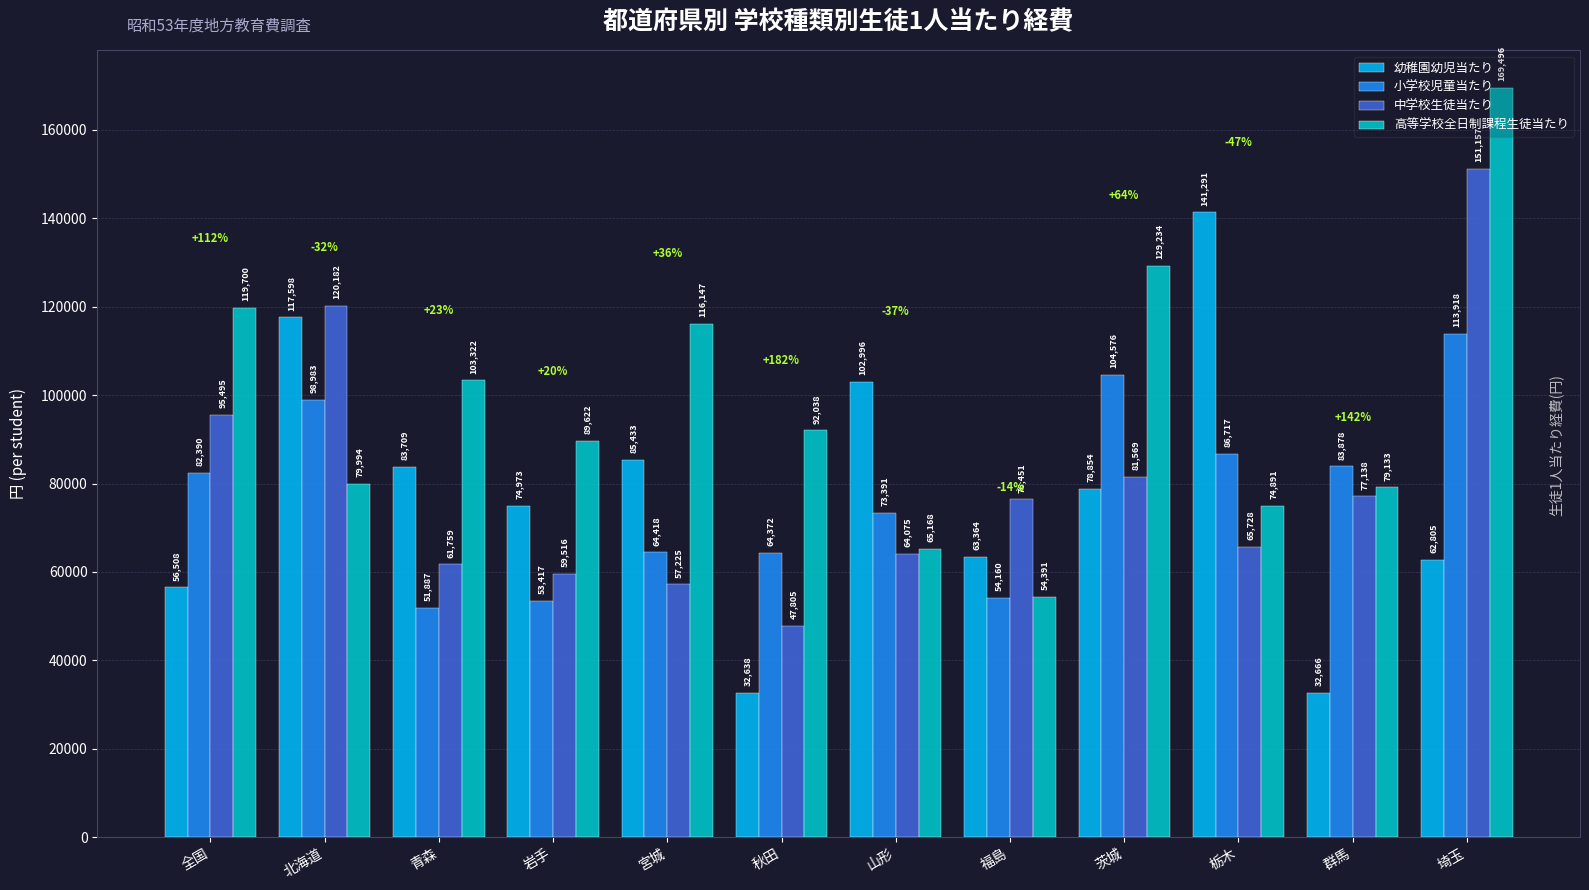

What is the sum of all 幼稚園幼児当たり values?

932835